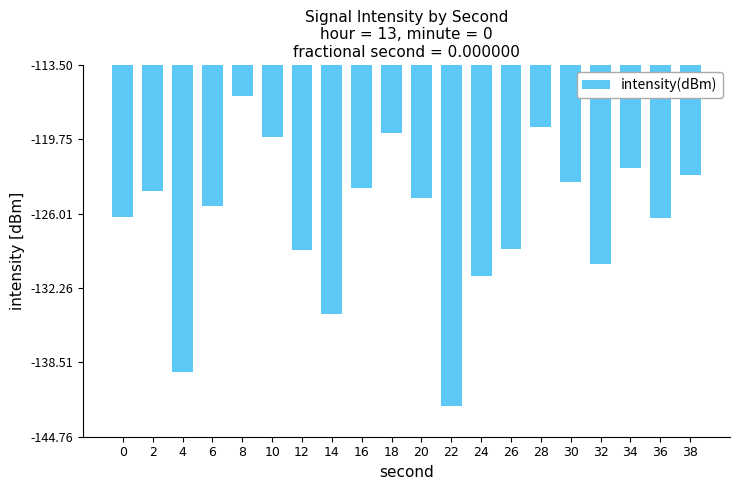

What is the greatest value displayed?

-116.1